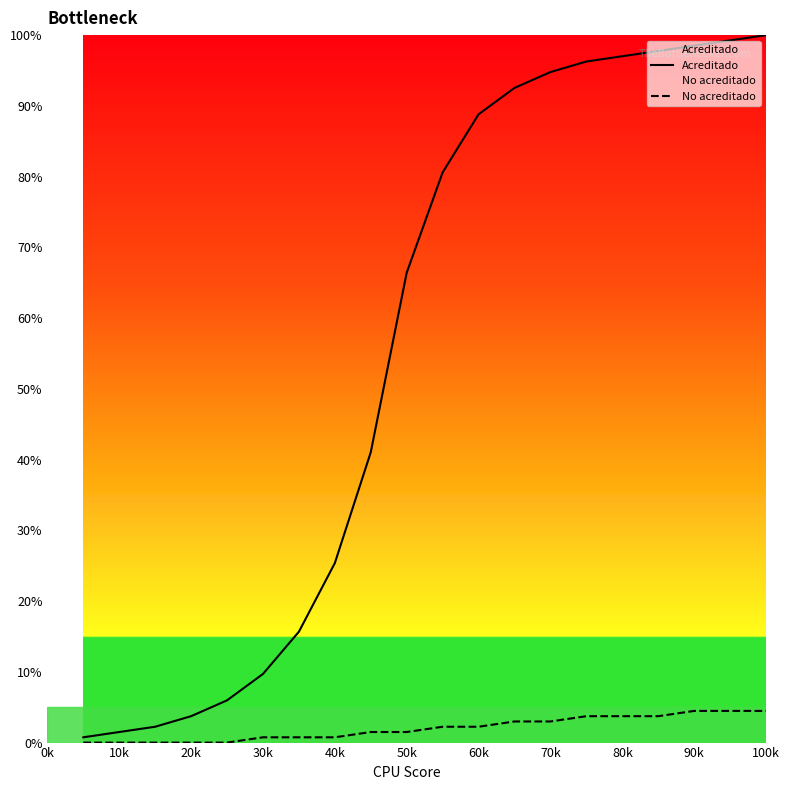

What is the difference between the highest and lowest values at 90k?

94.0